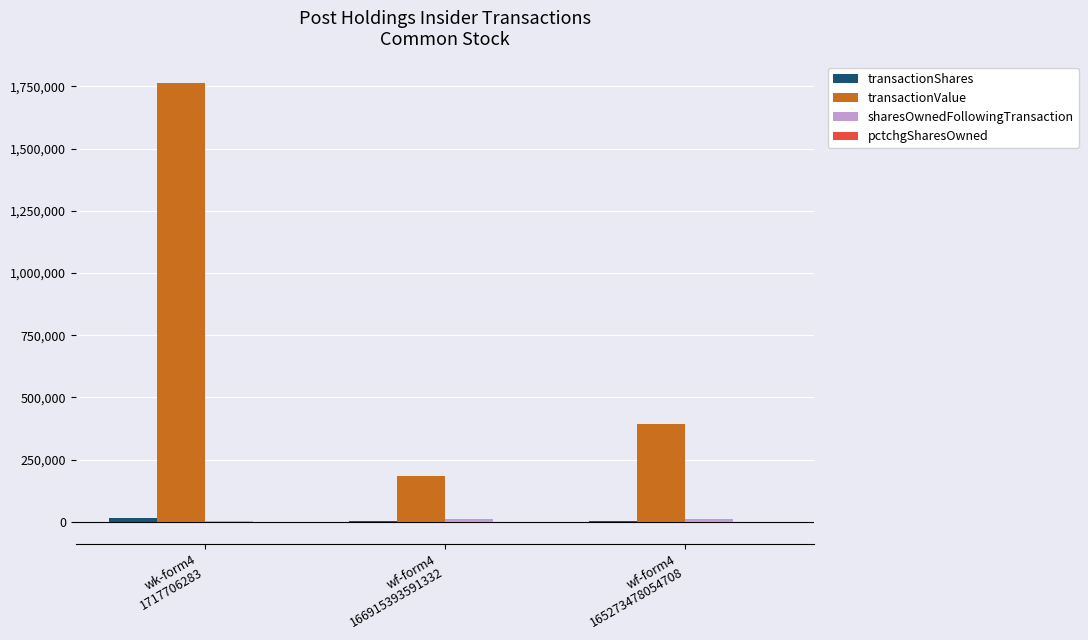

Between wk-form4
1717706283 and wf-form4
166915393591332, which series saw the biggest shift?

transactionValue